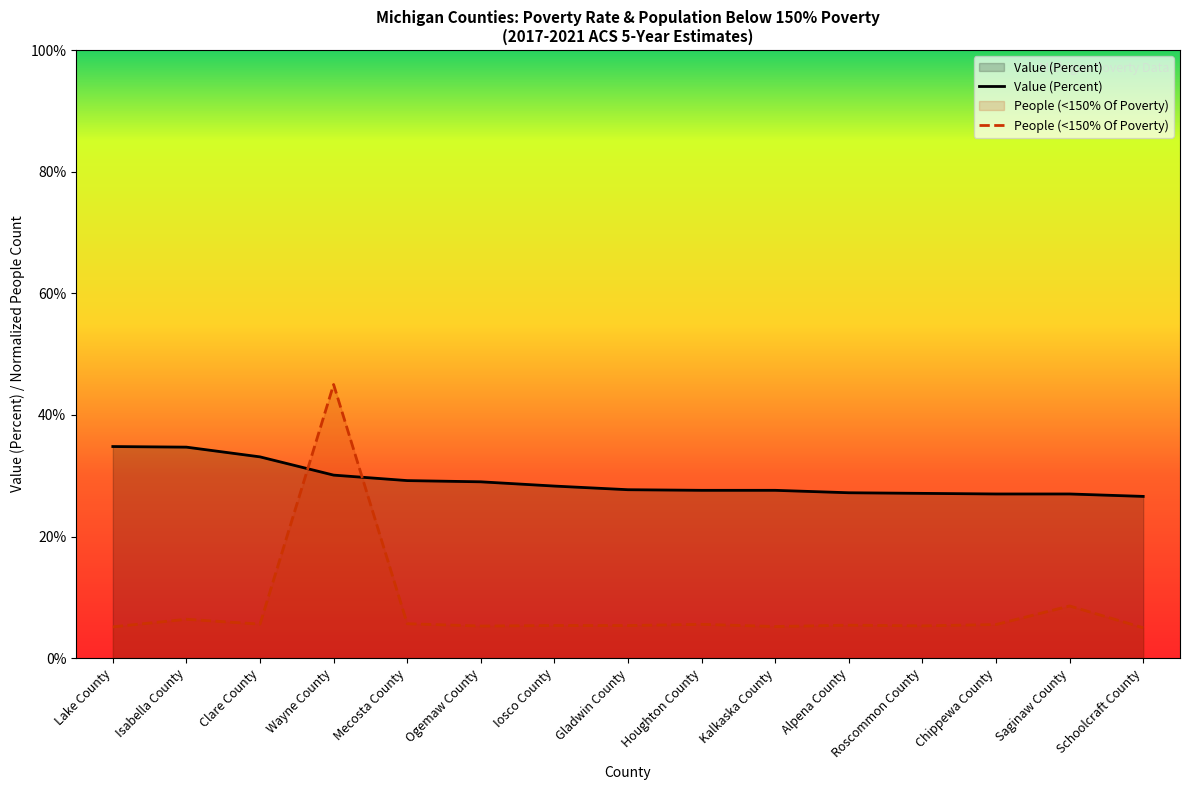

At which category is the sum across all series the highest?

Wayne County